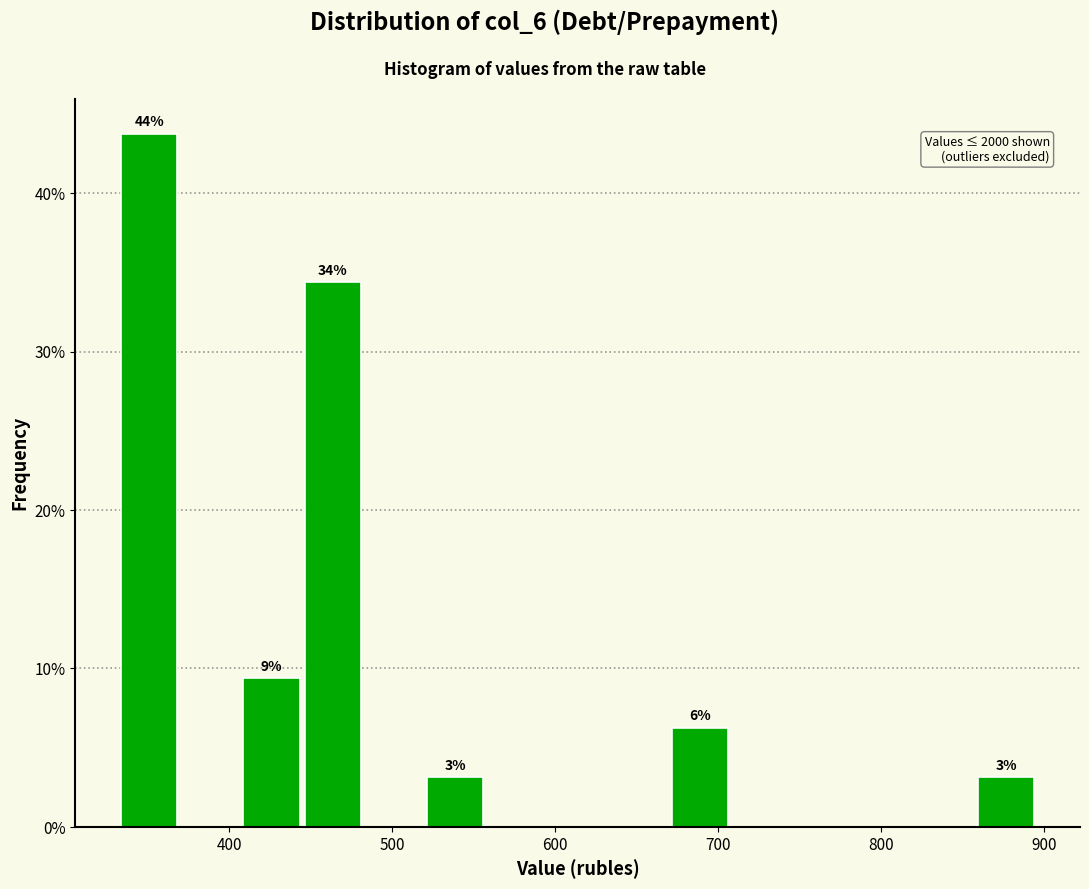

Read against the x-axis, roughly where is the centre of the tallest bar?

350